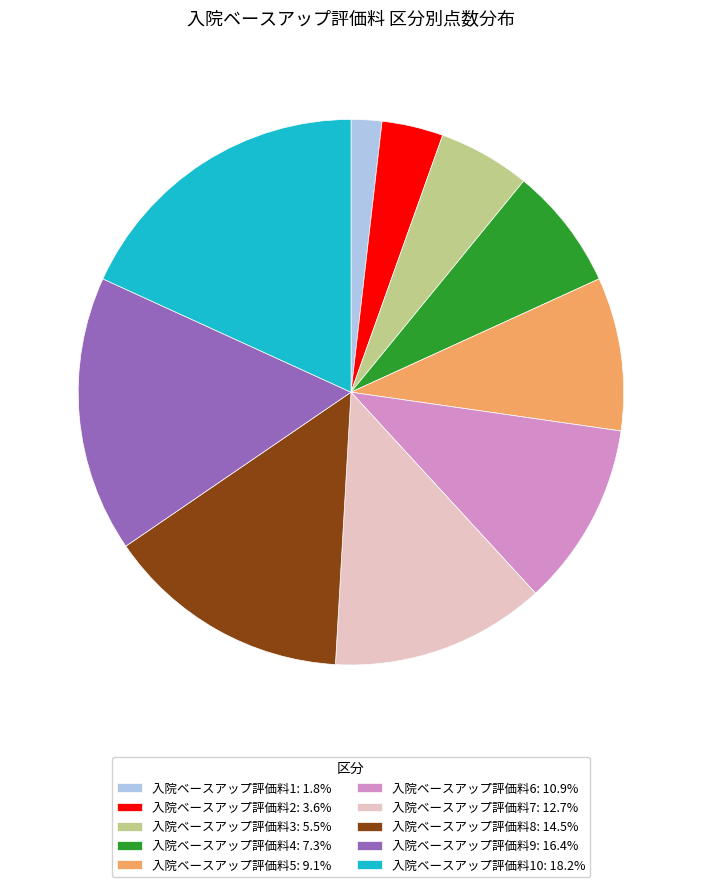

Approximately how many times larger is the value at 入院ベースアップ評価料3: 5.5% compared to 入院ベースアップ評価料2: 3.6%?

1.5